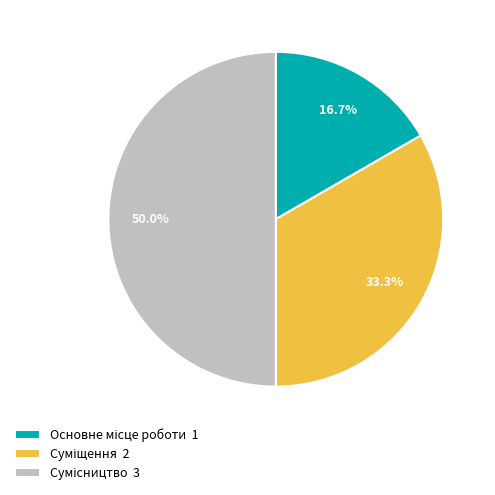

Combined, what portion of the pie is Сумісництво and Основне місце роботи?

66.7%